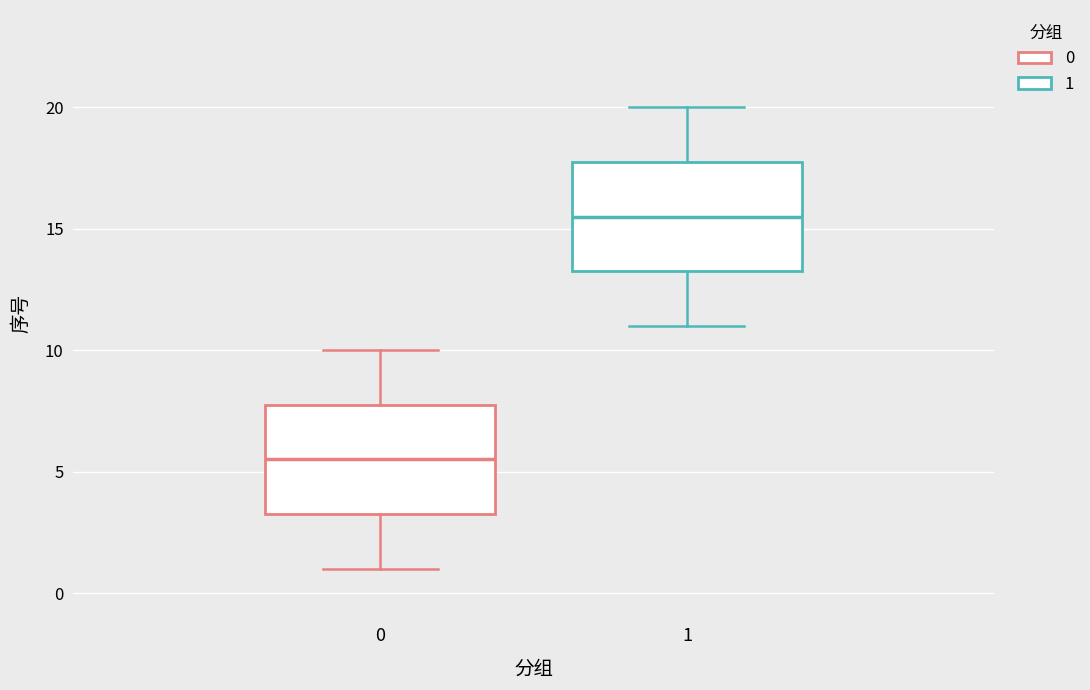

Where does the median line of the box at x = 1 sit on the y-axis? The values are not printed on the chart, so give them approximately, as read against the axis.

15.5